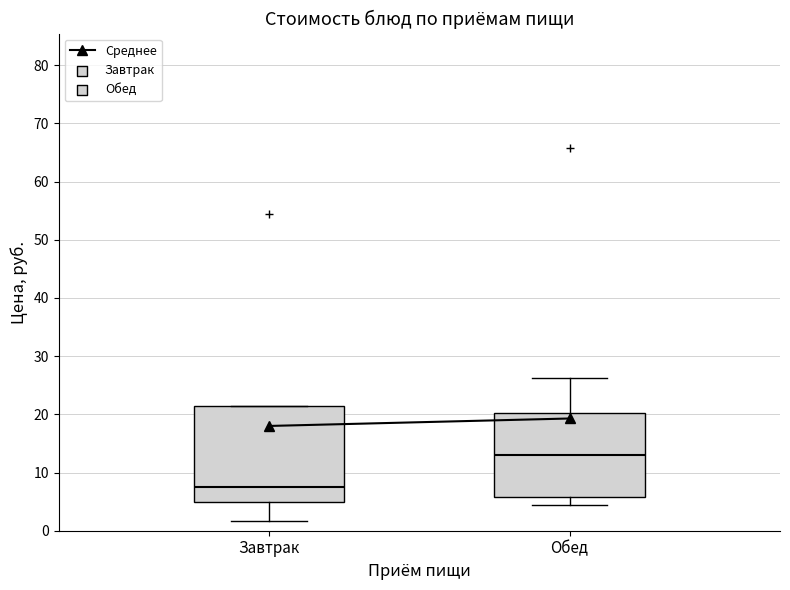

Which box has the highest median line?

Обед